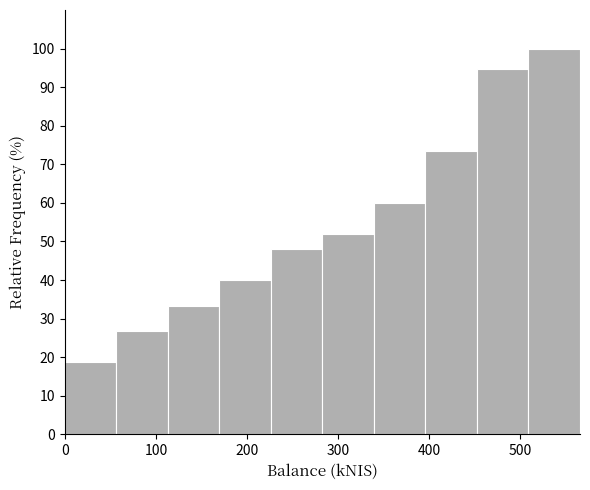

What is the height of the bar covering 400 to 450 on the x-axis? Neither the bar edges nor the heights are printed on the chart, so give them approximately, as read against the axes.

73